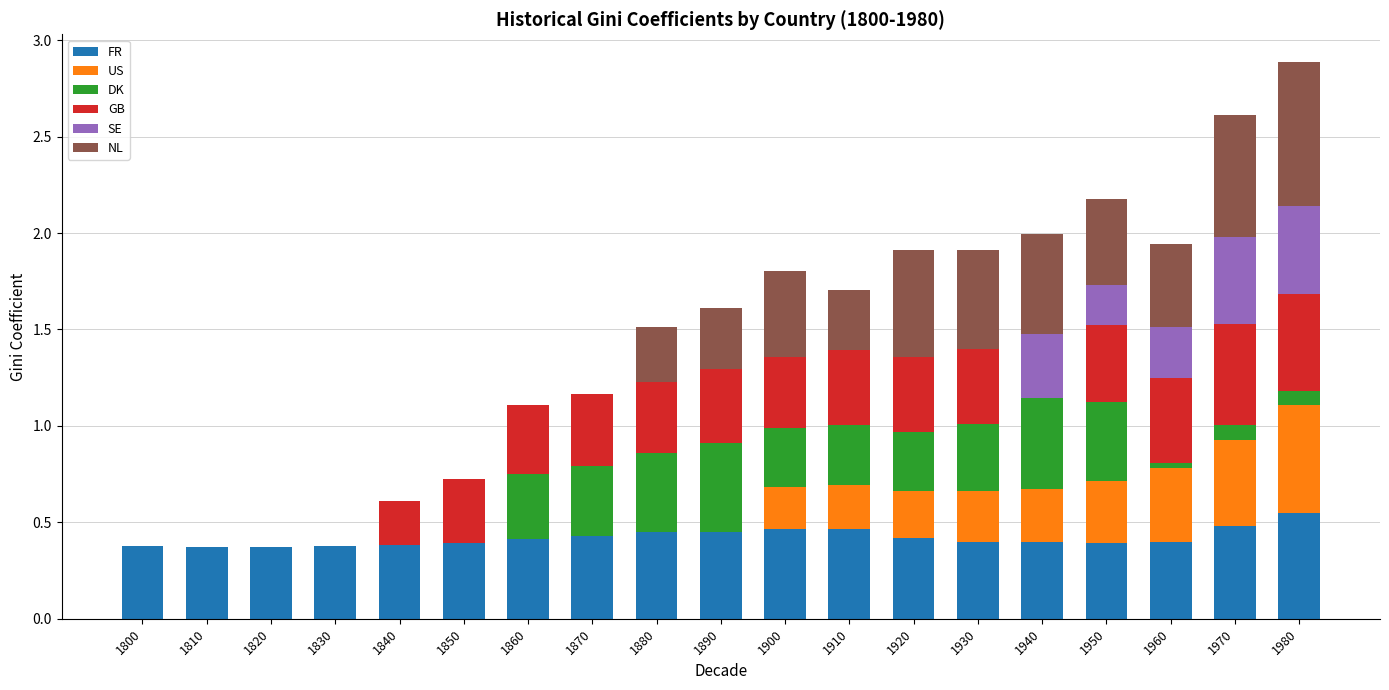

True or false: FR has a value of 0.4 at 1930.

True